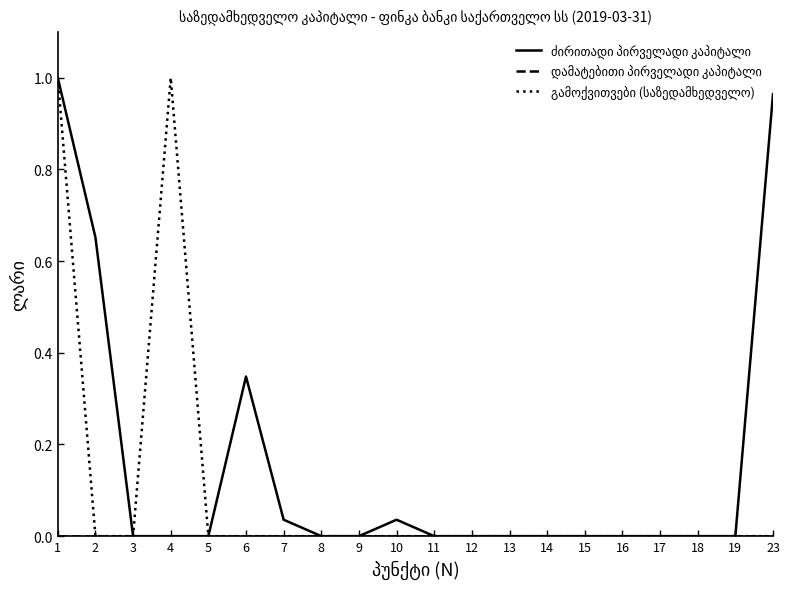

Is it true that გამოქვითვები (საზედამხედველო) equals 0.0 at 8?

True